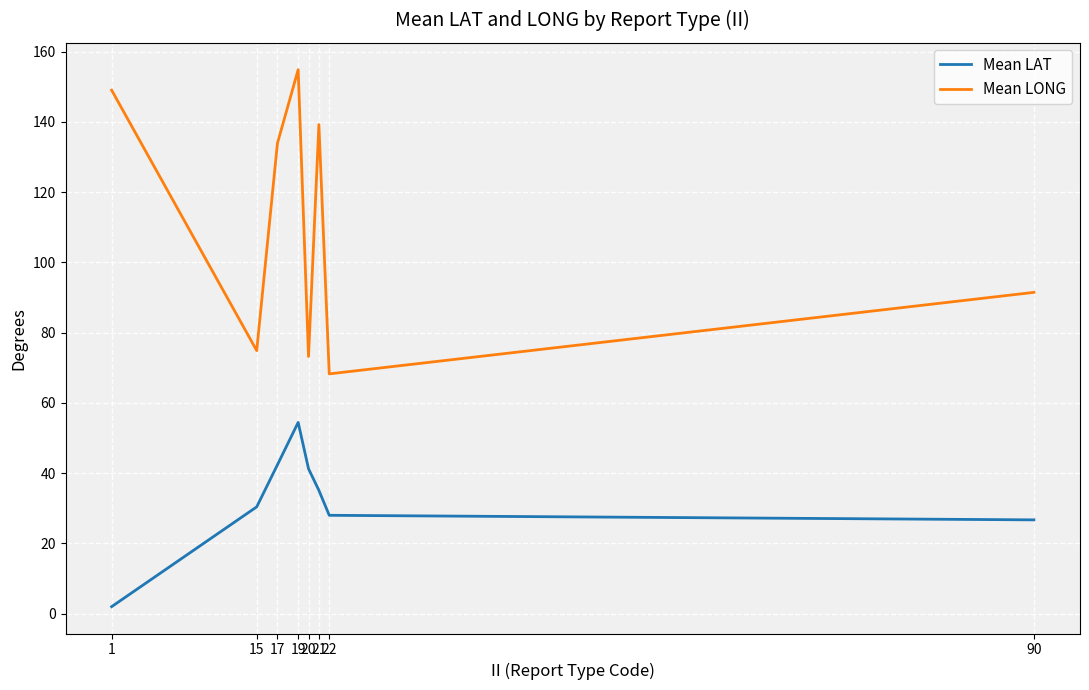

Which series has the largest total across all categories?

Mean LONG